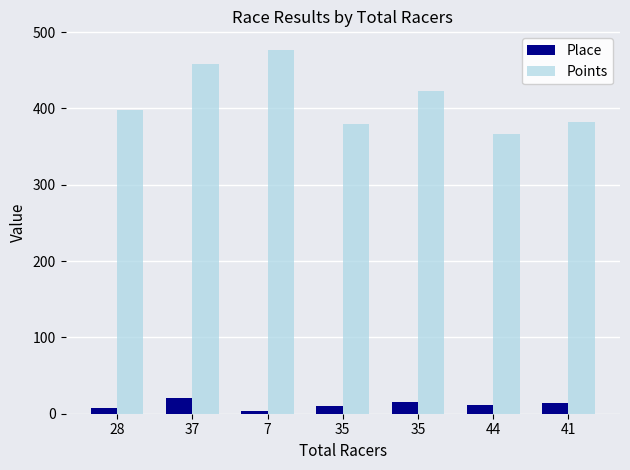

Does the chart contain any negative values?

No